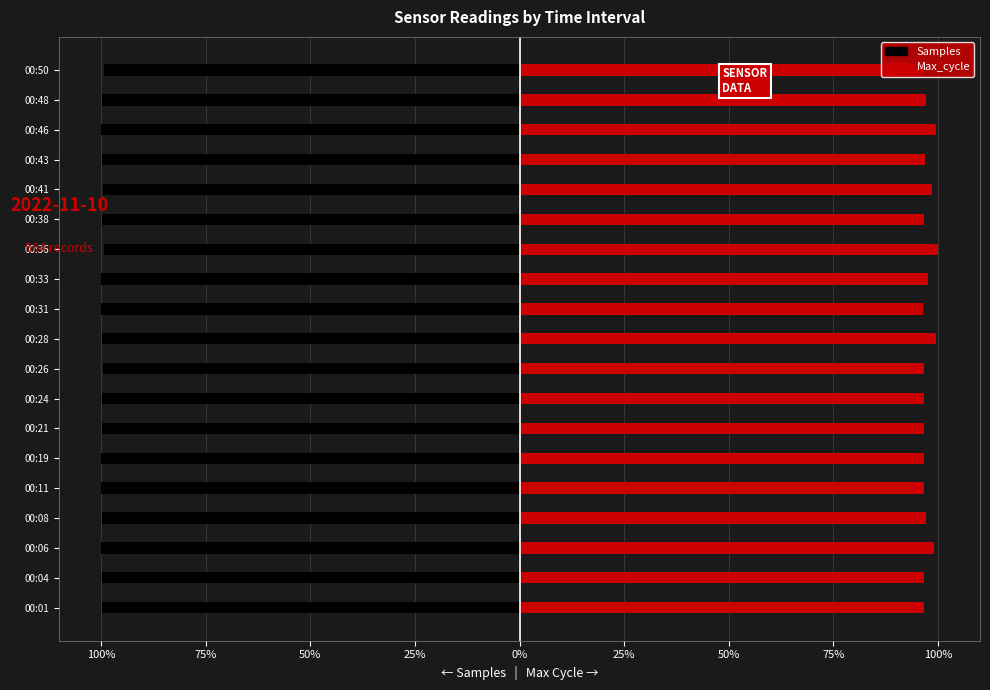

Rank the series by their maximum value, from lowest to highest.

Samples, Max_cycle